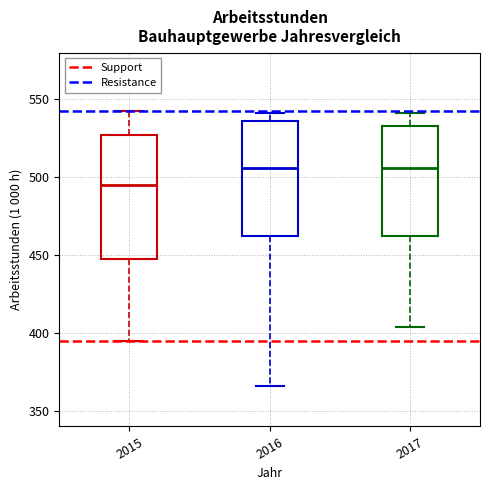

Reading left to right, transcribe this box plot: for each box, give where its median line is, the range the box spans, and where its two whiskers end, as read against the y-axis. The values are not printed on the chart, so give them approximately, as read against the axis.

2015: median 495, box 450 to 525, whiskers 395 to 540
2016: median 505, box 460 to 535, whiskers 365 to 540
2017: median 505, box 460 to 535, whiskers 405 to 540